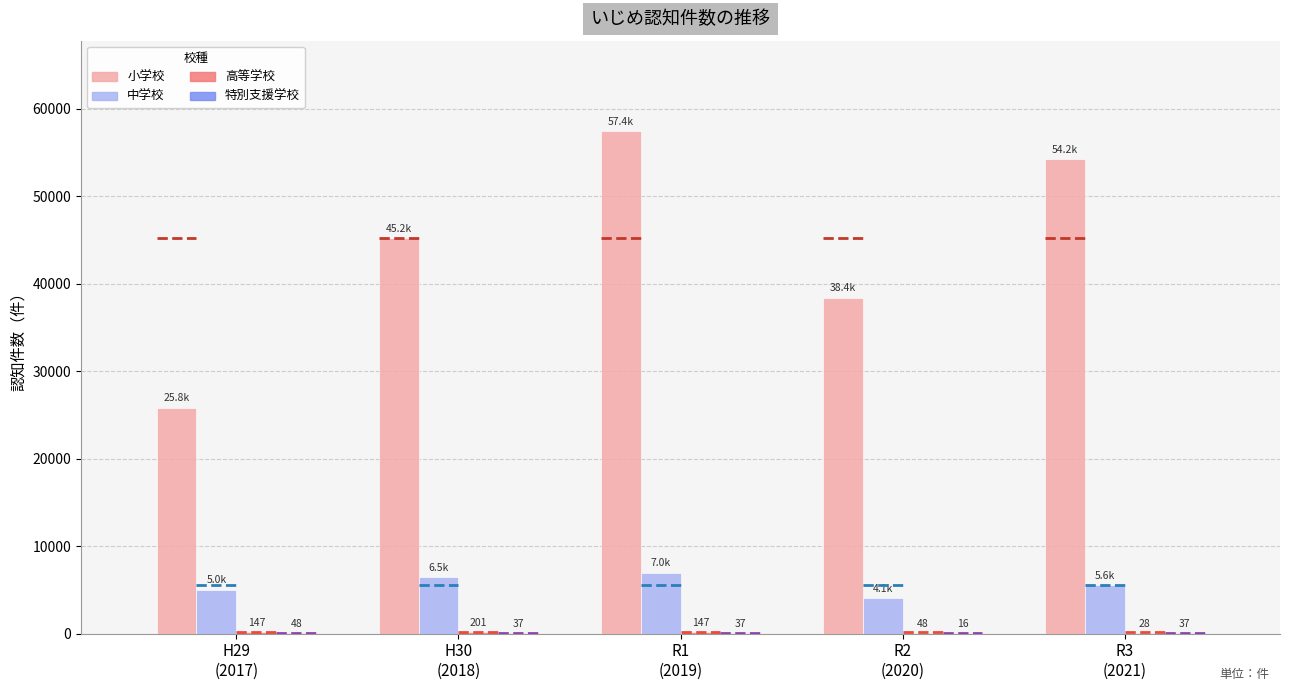

What is the difference between the highest and lowest values at R3
(2021)?

54182